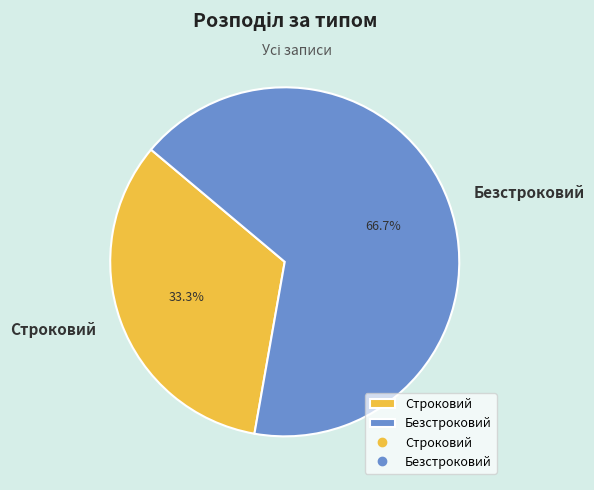

Which category has the smallest portion of the pie?

Строковий